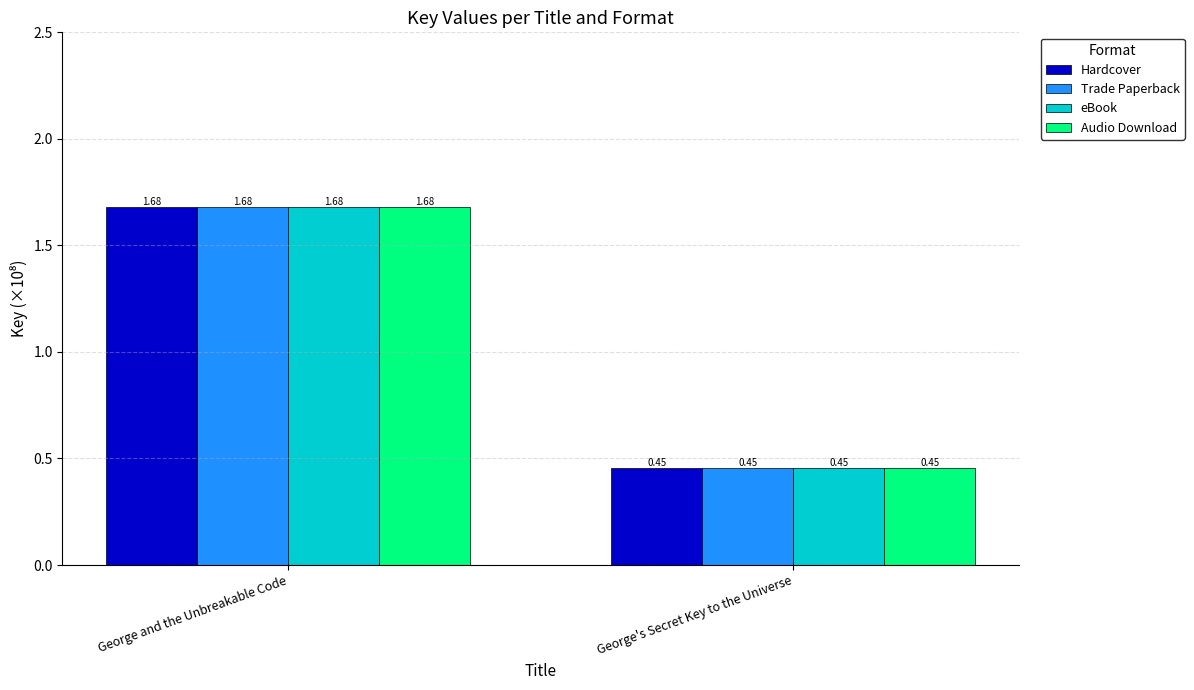

At how many categories does at least one series exceed 0?

2